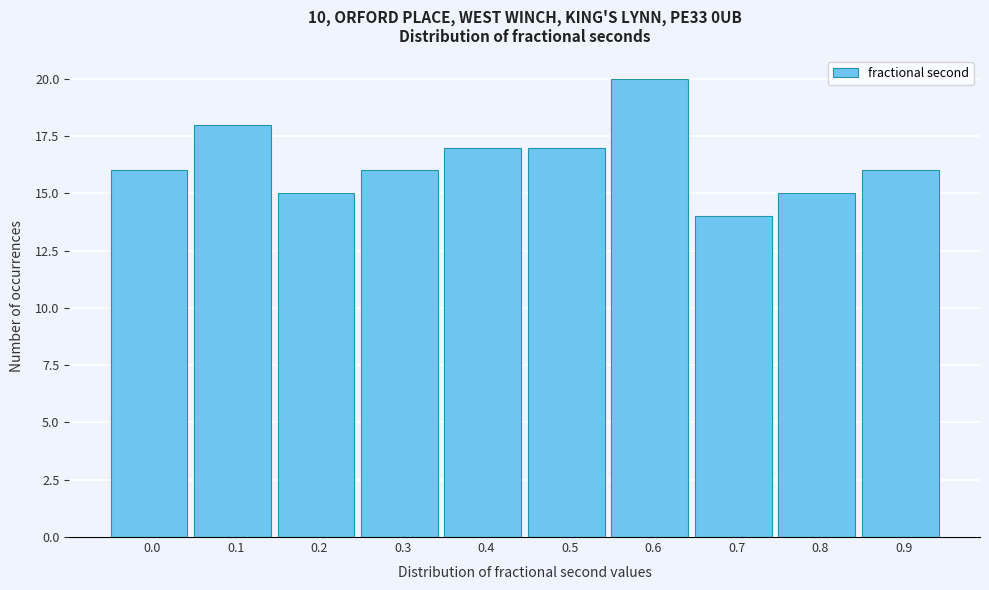

Reading left to right, list all the values displayed in this chart.

0.0=16	0.1=18	0.2=15	0.3=16	0.4=17	0.5=17	0.6=20	0.7=14	0.8=15	0.9=16